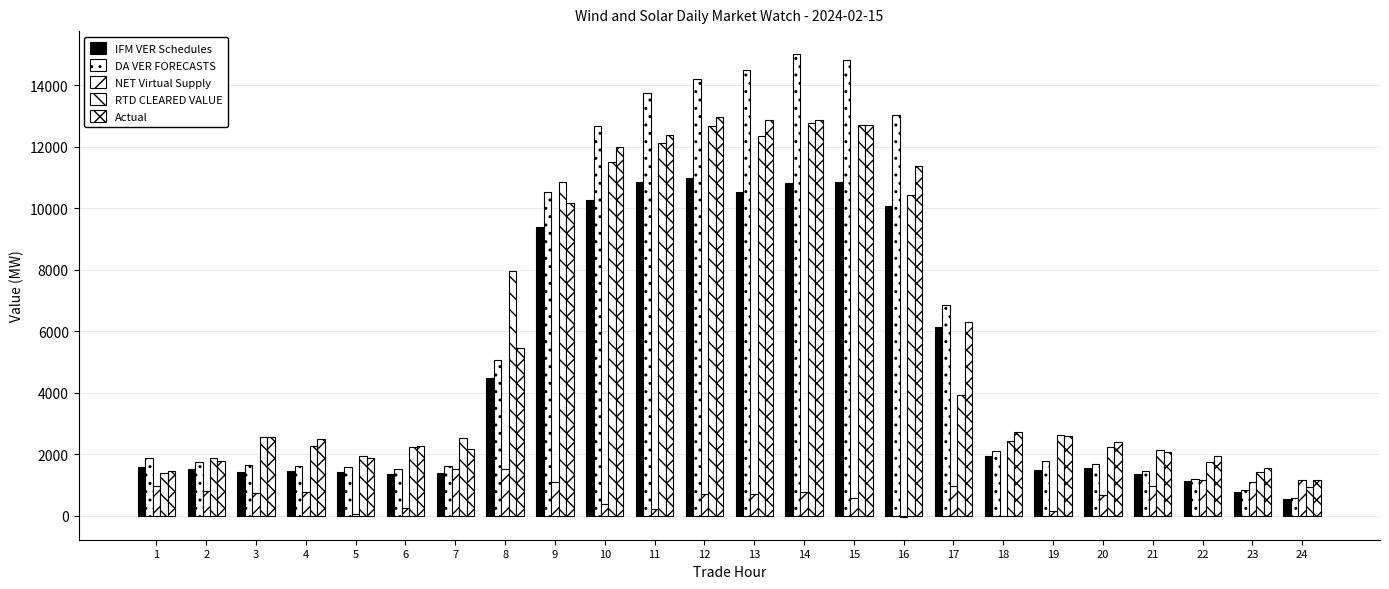

What is the minimum value for DA VER FORECASTS?

586.0